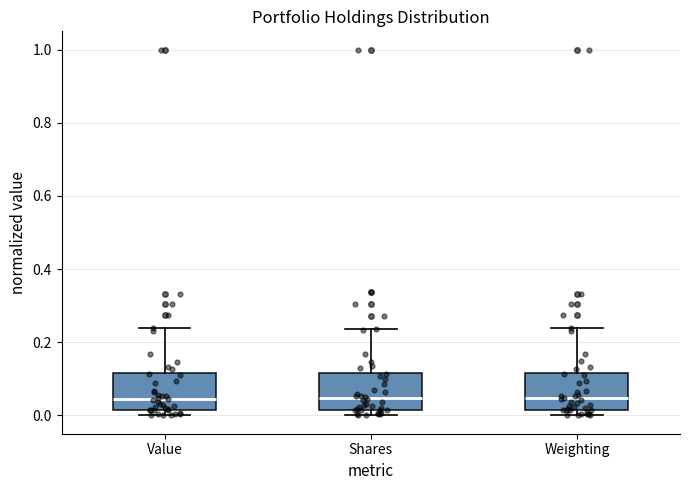

Where is the upper edge of the box for Value on the y-axis? The values are not printed on the chart, so give them approximately, as read against the axis.

0.12